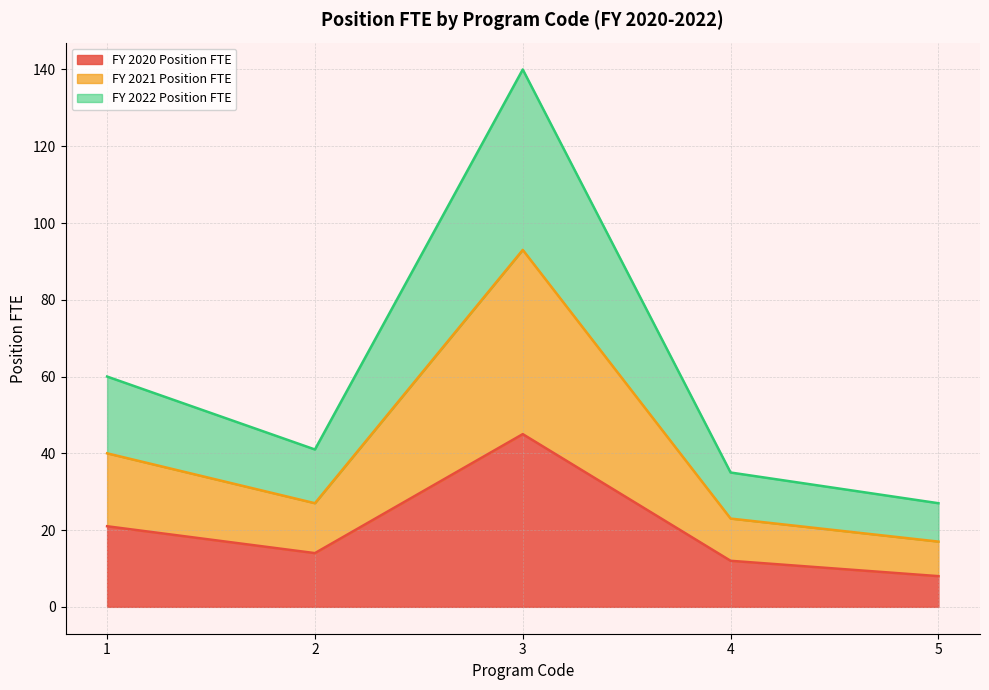

At which category is the sum across all series the highest?

3